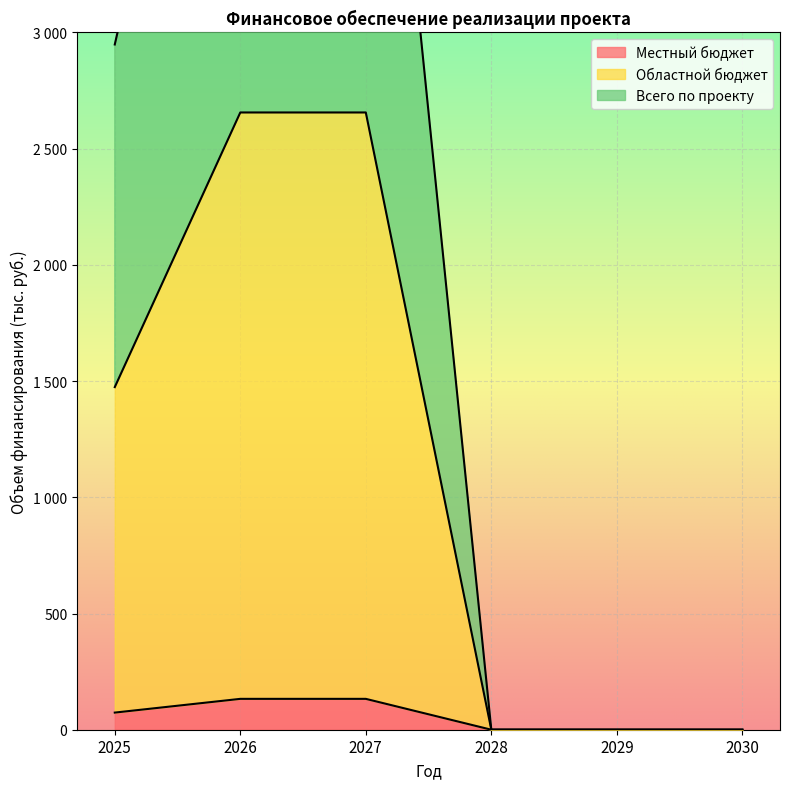

How many data points does each series have?

6